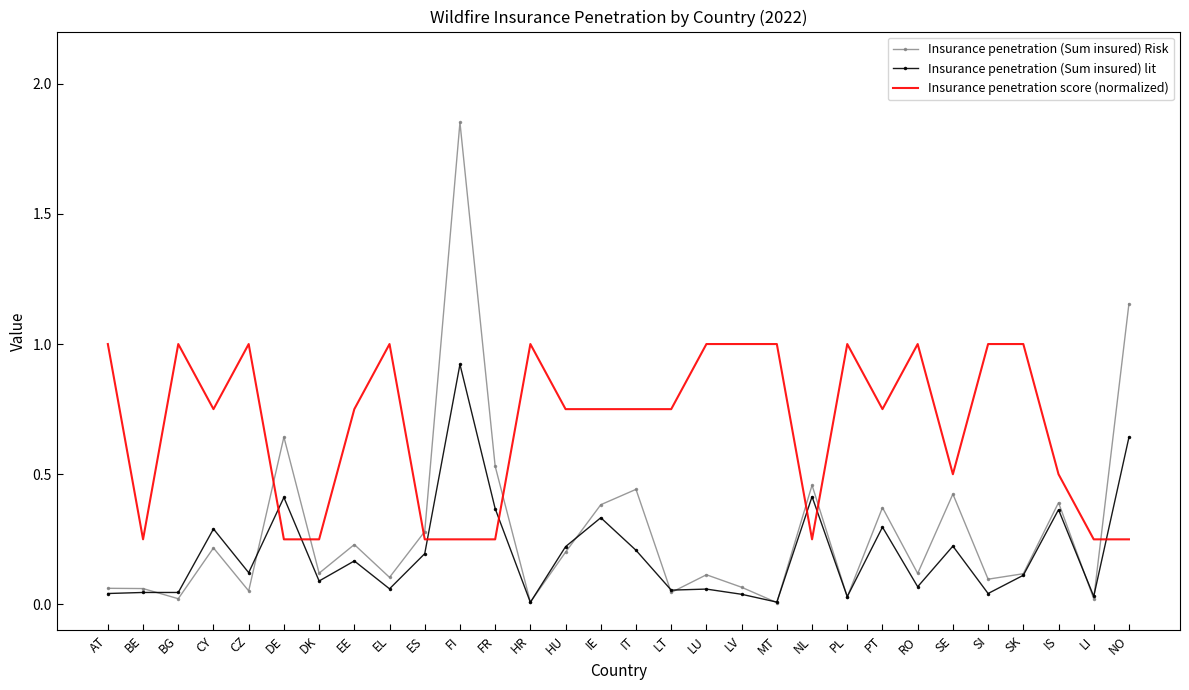

Which series has the largest total across all categories?

Insurance penetration score (normalized)